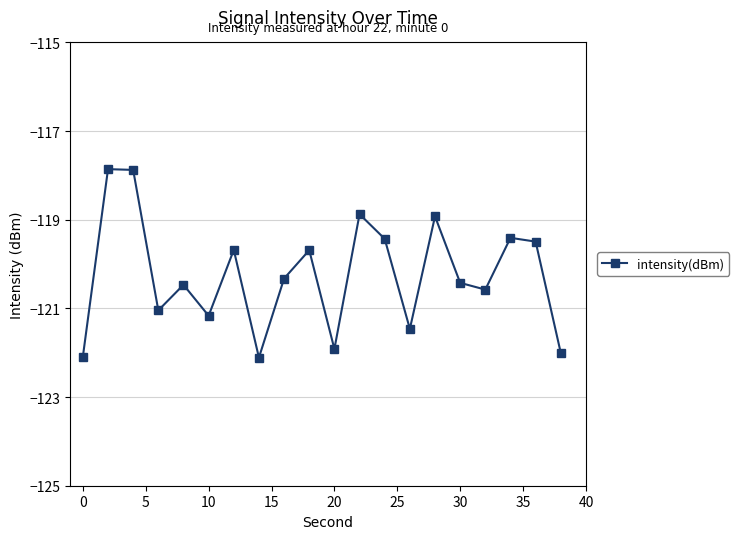

Is this an area chart (filled region under the line)?

No